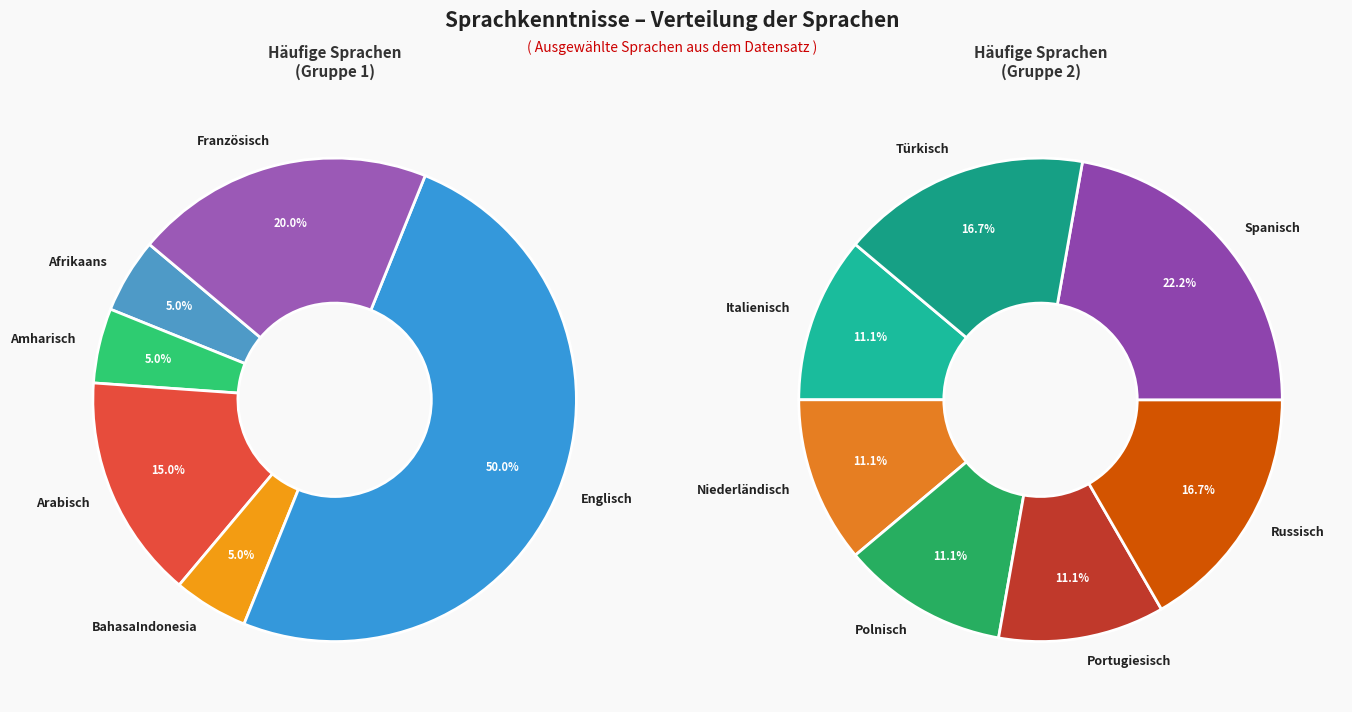

The Türkisch slice represents 8% of the pie. True or false?

False